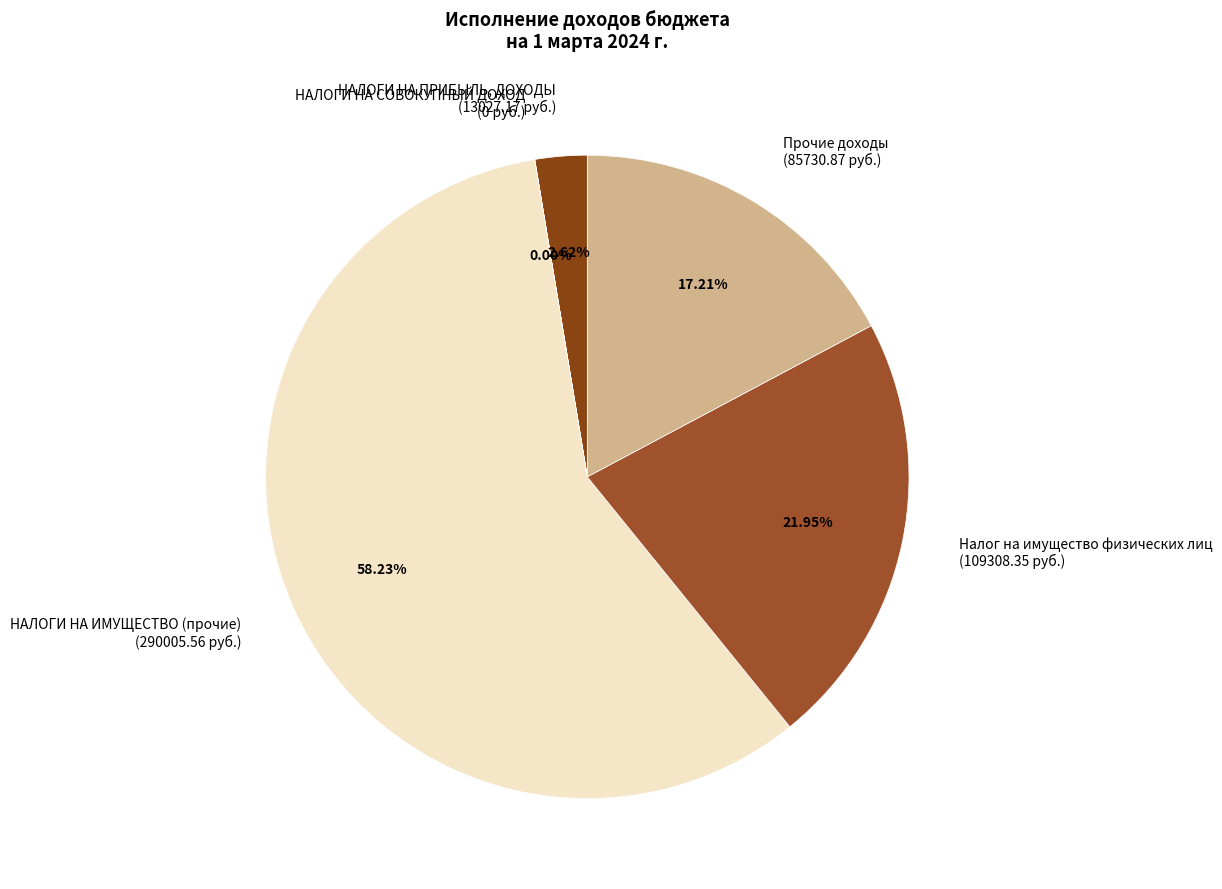

True or false: НАЛОГИ НА СОВОКУПНЫЙ ДОХОД accounts for 0% of the total.

True